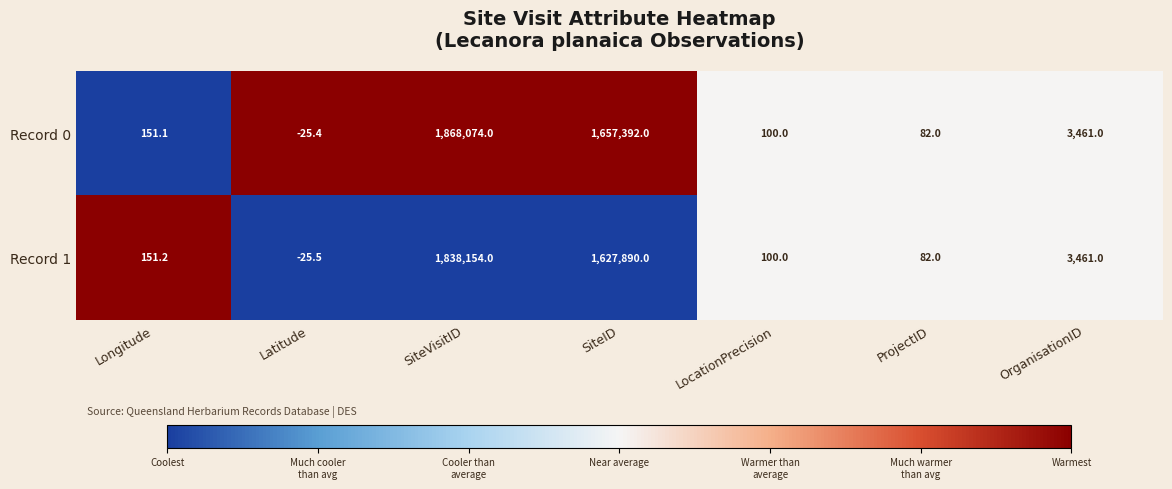

At which category does the chart reach its minimum across all series?

Latitude